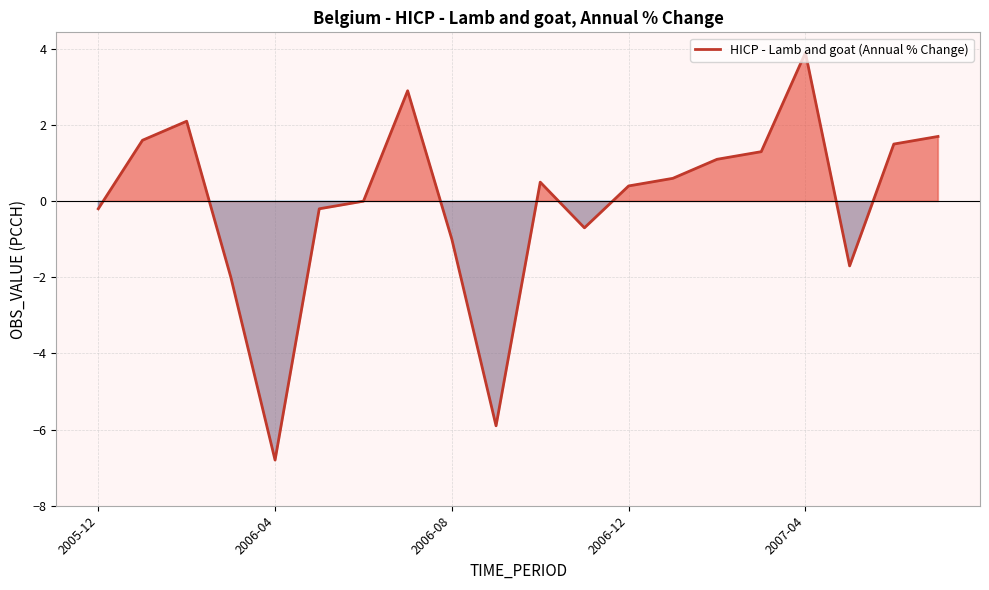

What is the maximum value shown in the chart?

3.9